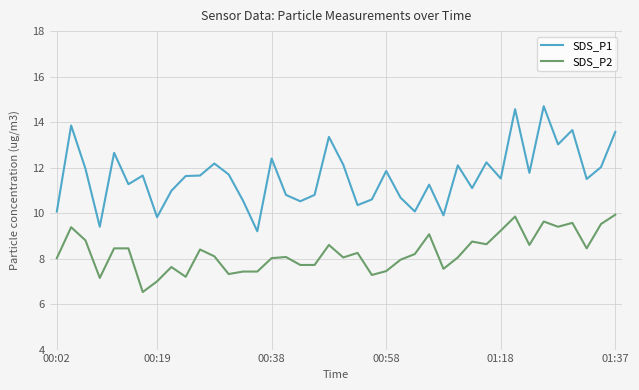

Which series has the widest spread of values?

SDS_P1